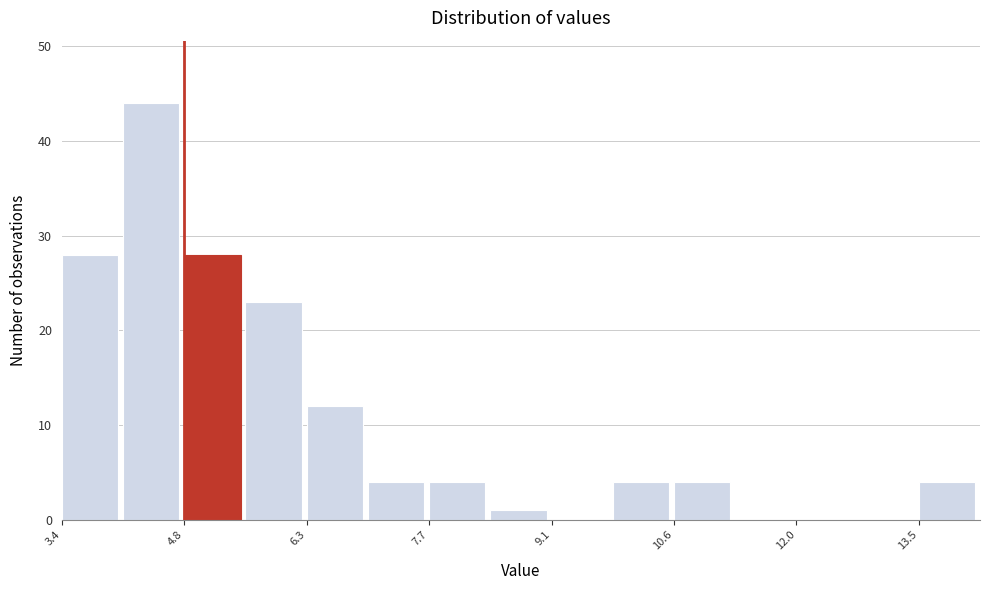

Around what value on the x-axis is the tallest bar? Give the approximate position of its centre, as read against the axis.

4.4